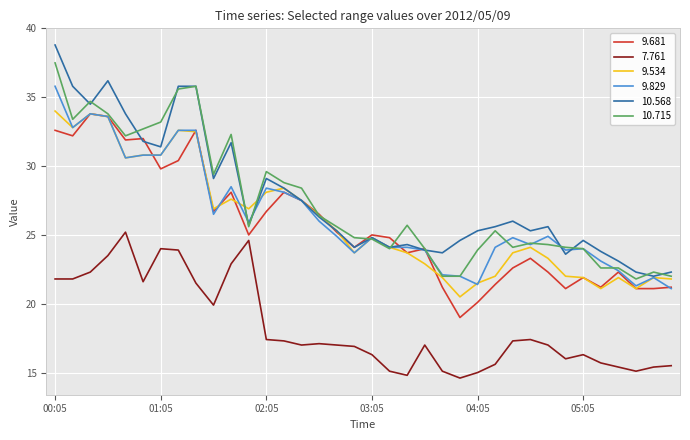

What is the minimum value shown in the chart?

14.6